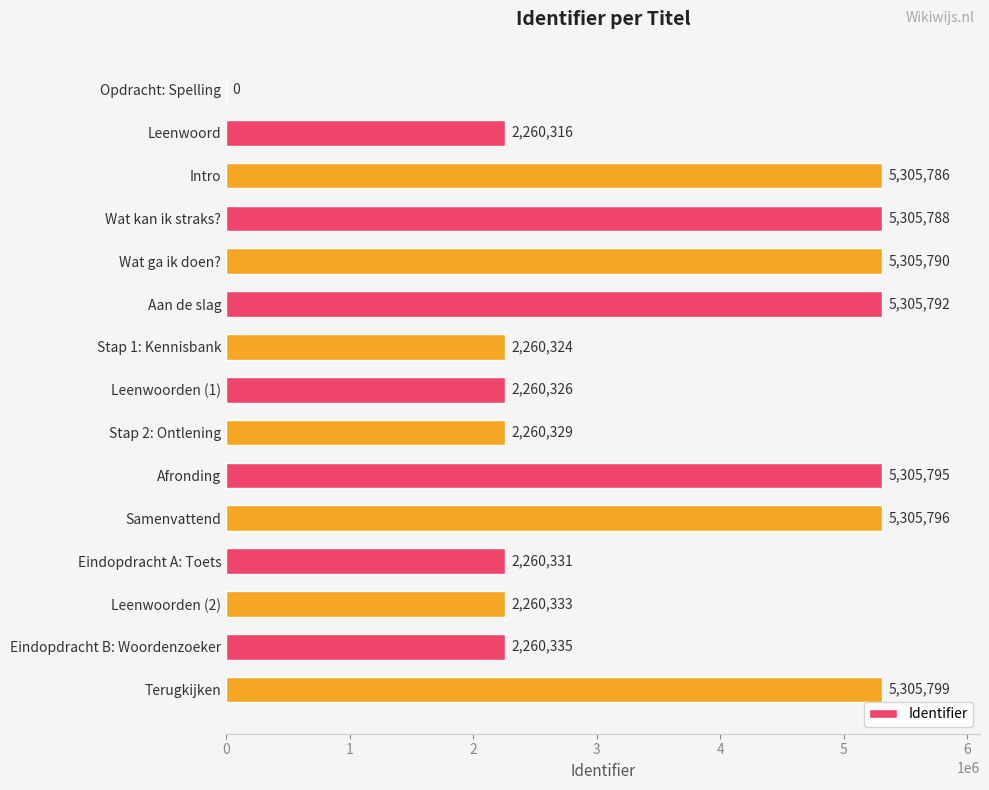

Read the value at Samenvattend, to the nearest 50.

5305800